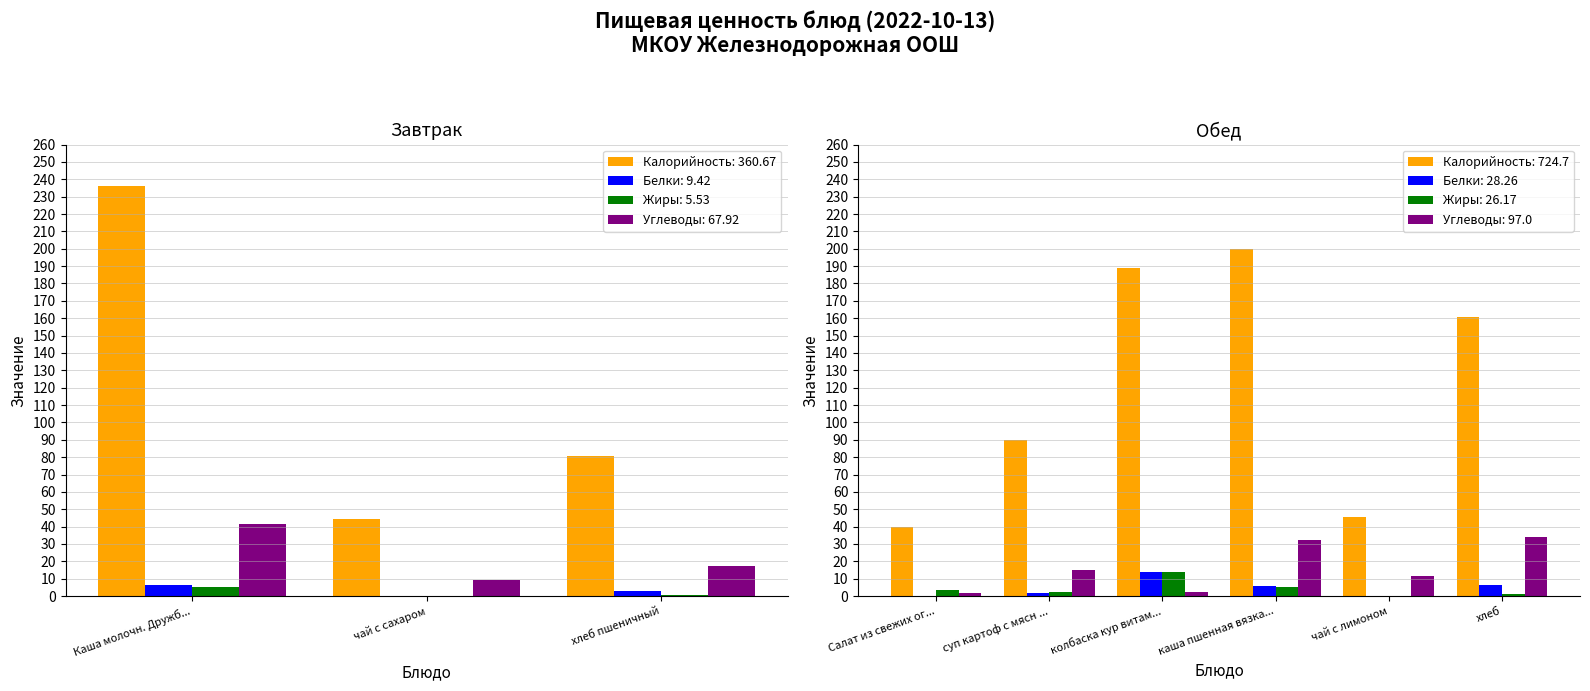

What is the minimum value for Углеводы?

1.5